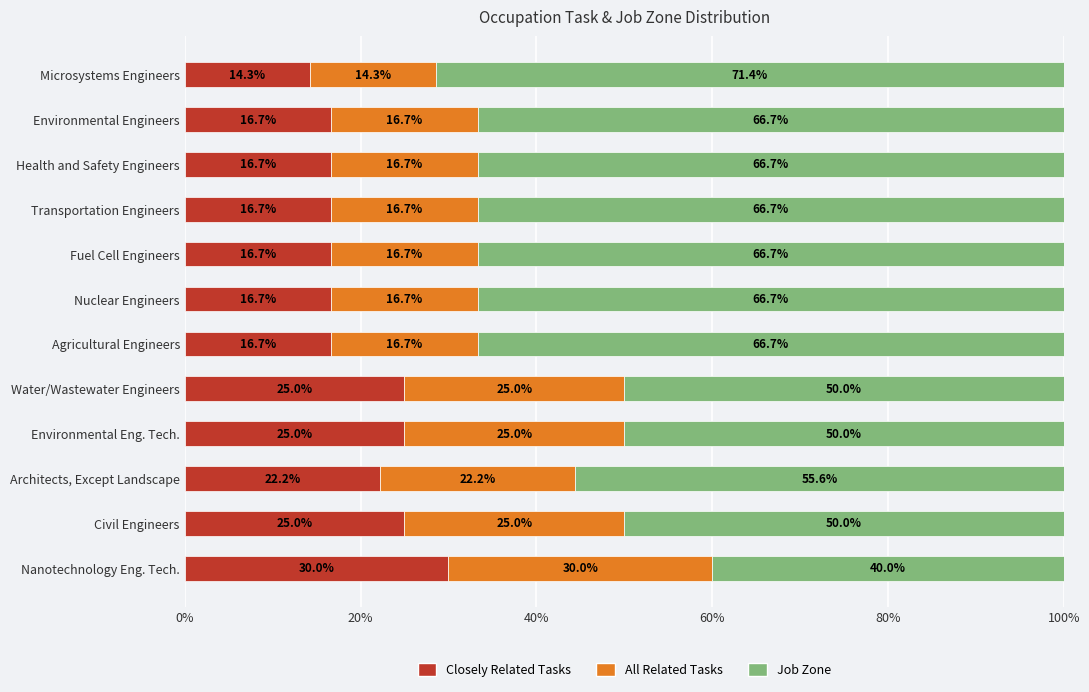

What is the difference between the second highest and second lowest values in the Closely Related Tasks series?

8.3